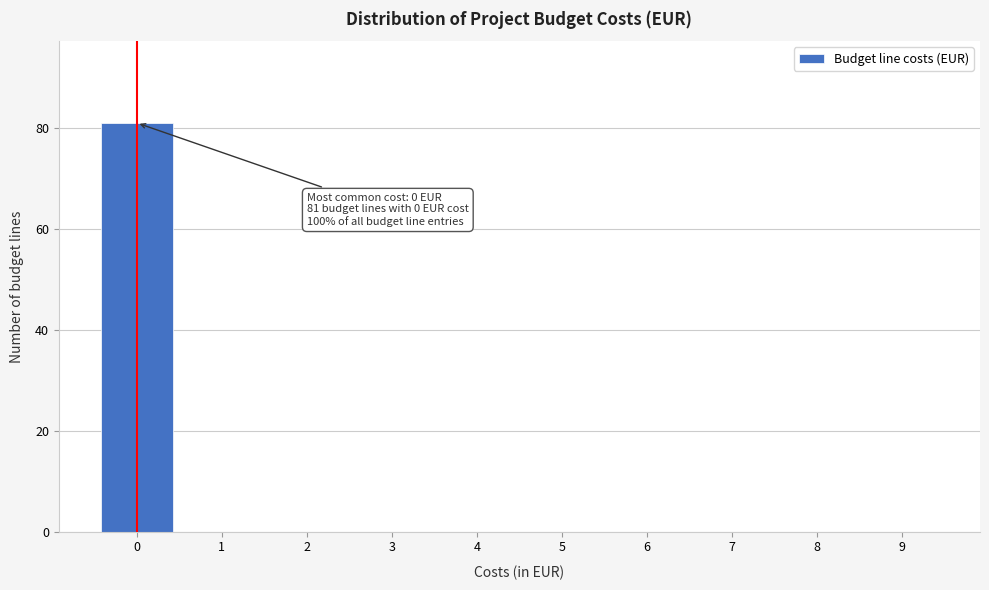

Reading right to left, list all the values displayed in this chart.

9=0	8=0	7=0	6=0	5=0	4=0	3=0	2=0	1=0	0=81